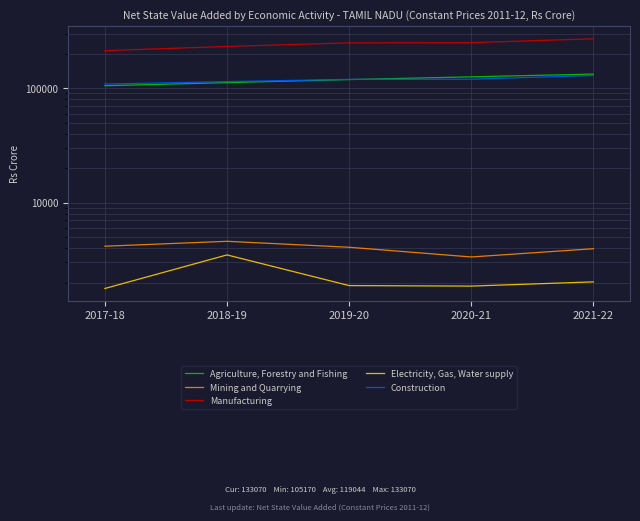

True or false: Manufacturing and Electricity, Gas, Water supply cross at least once.

False